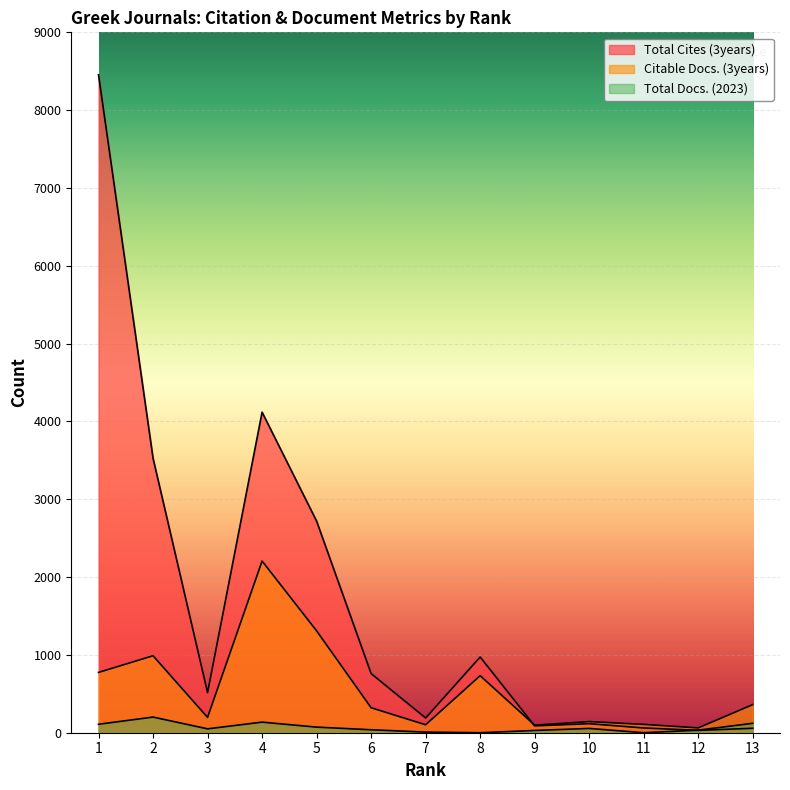

True or false: Citable Docs. (3years) and Total Docs. (2023) cross at least once.

False